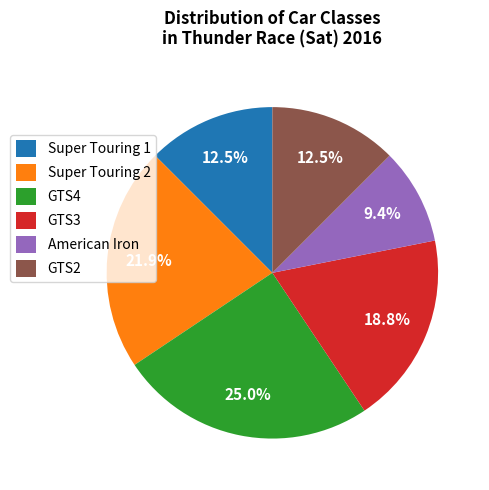

To the nearest percent, what is the difference between the GTS3 and GTS4 slice percentages?

6%